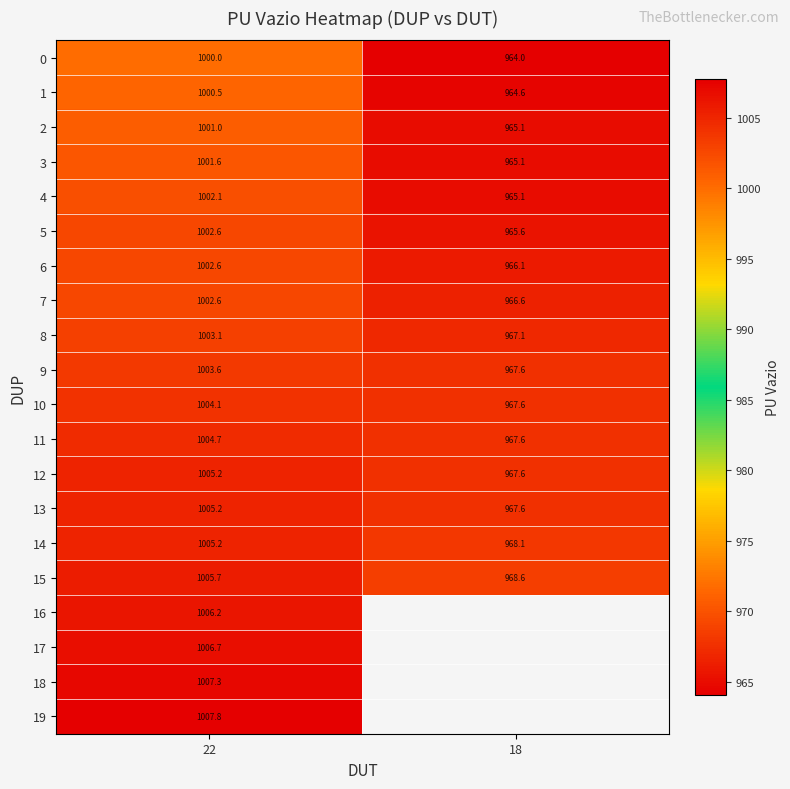

What is the average value of the 14 series?

986.7